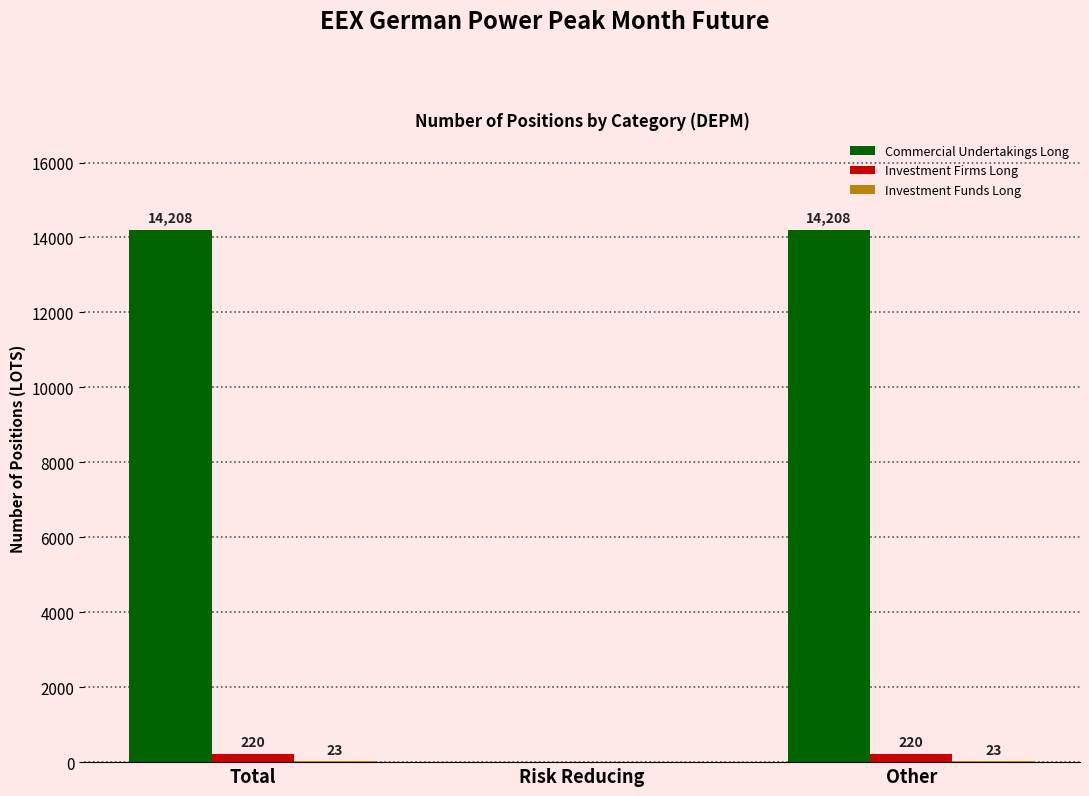

What is the approximate value of Commercial Undertakings Long at Total, to the nearest 10?

14210